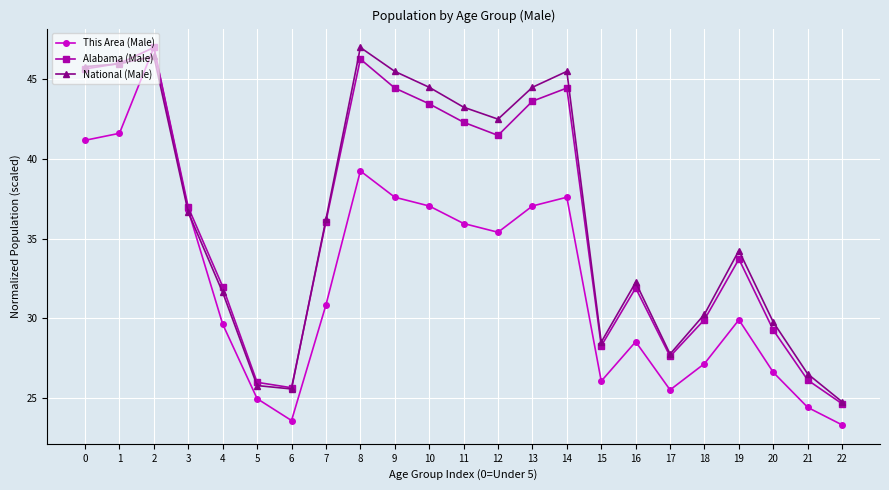

What is the value of the This Area (Male) point at the 21st from the left?

26.6